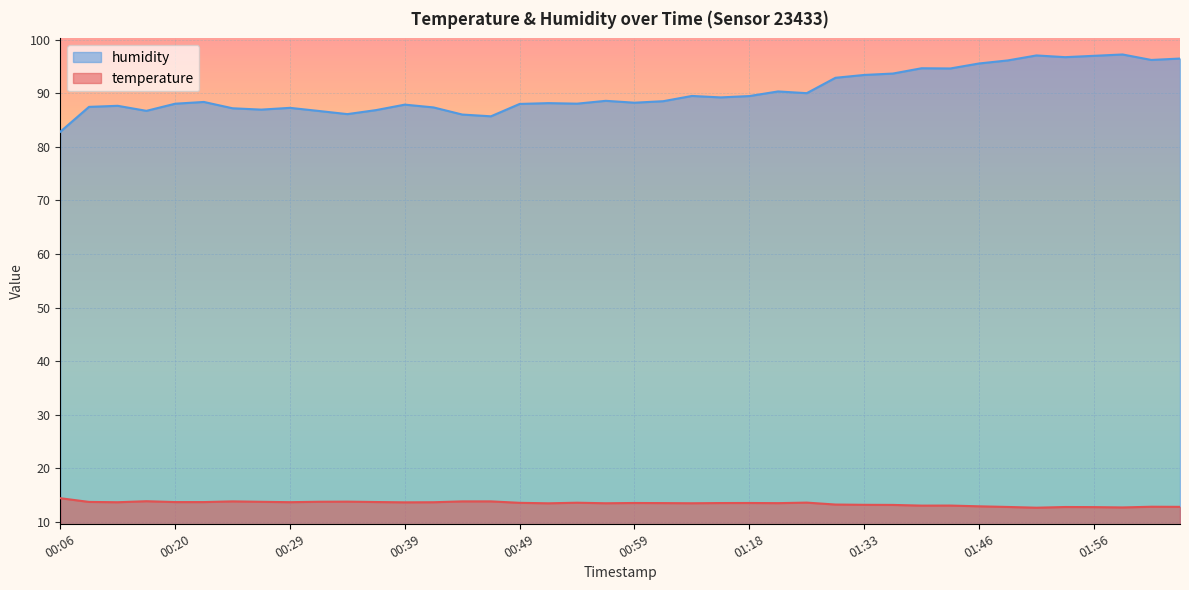

What is the total value across all series at 01:48?

108.9